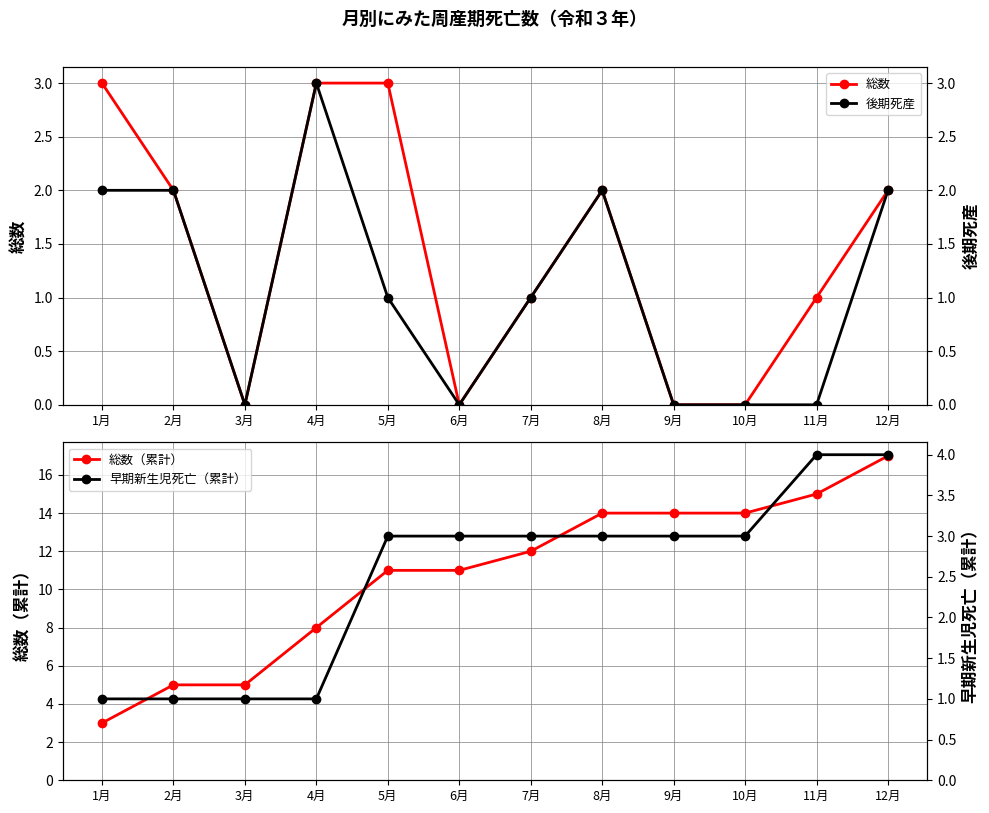

At which category does the chart reach its peak across all series?

12月